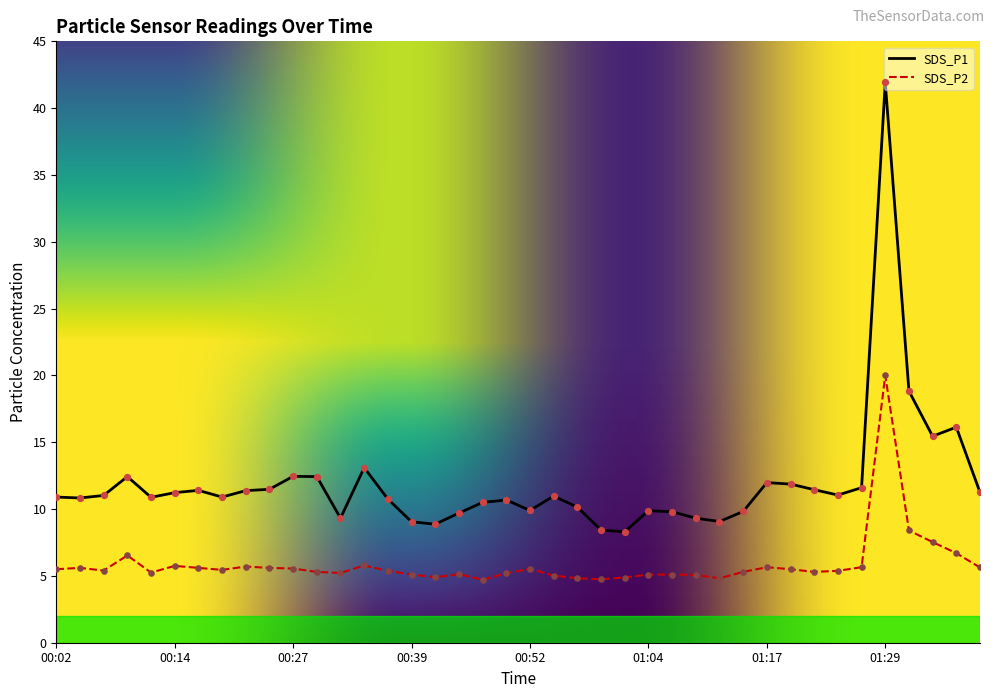

Which series has the largest total across all categories?

SDS_P1